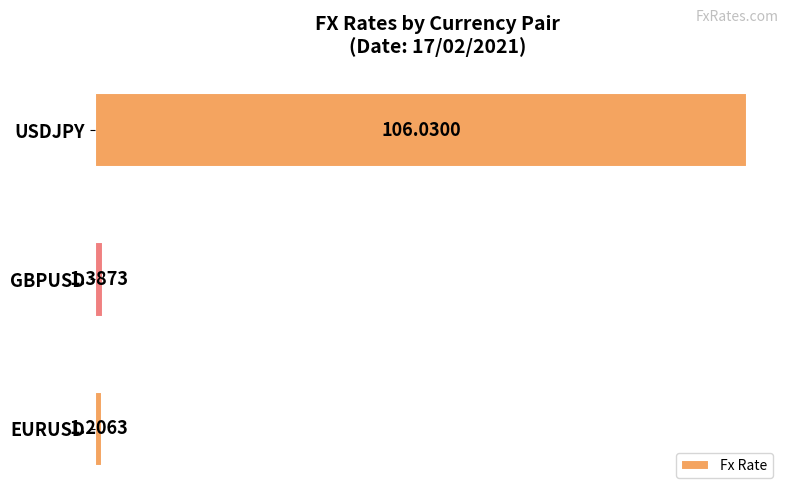

Rank the categories by value from highest to lowest.

USDJPY, GBPUSD, EURUSD